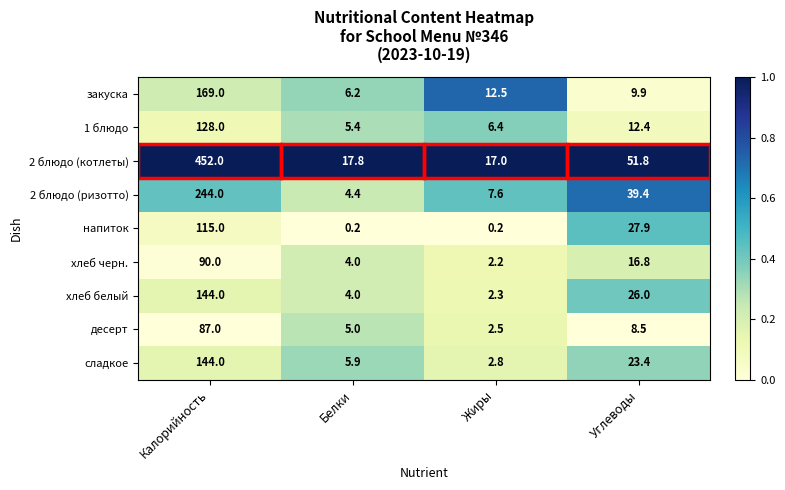

Which category has the highest value in the хлеб черн. series?

Калорийность